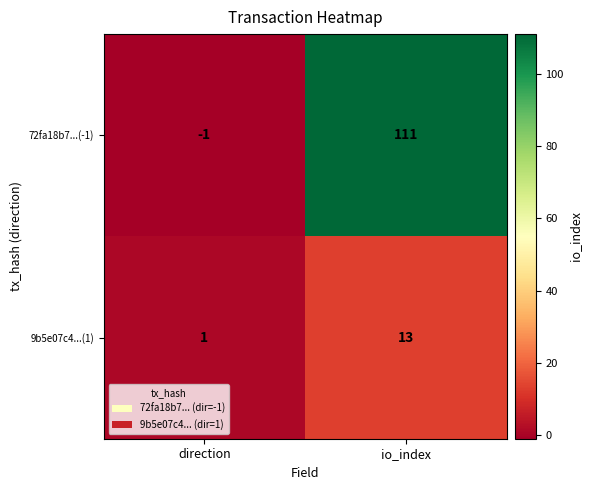

What is the difference between the highest and lowest values at direction?

2